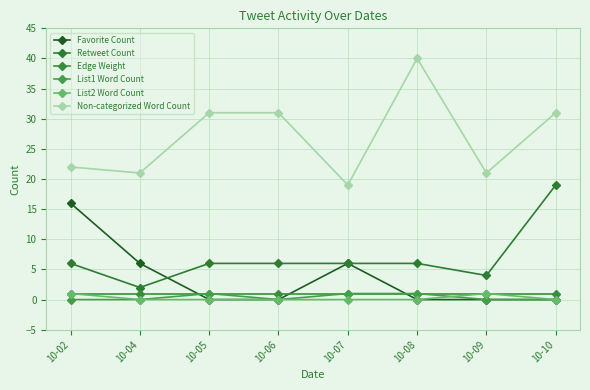

At which category does Retweet Count reach its first local valley?

10-04